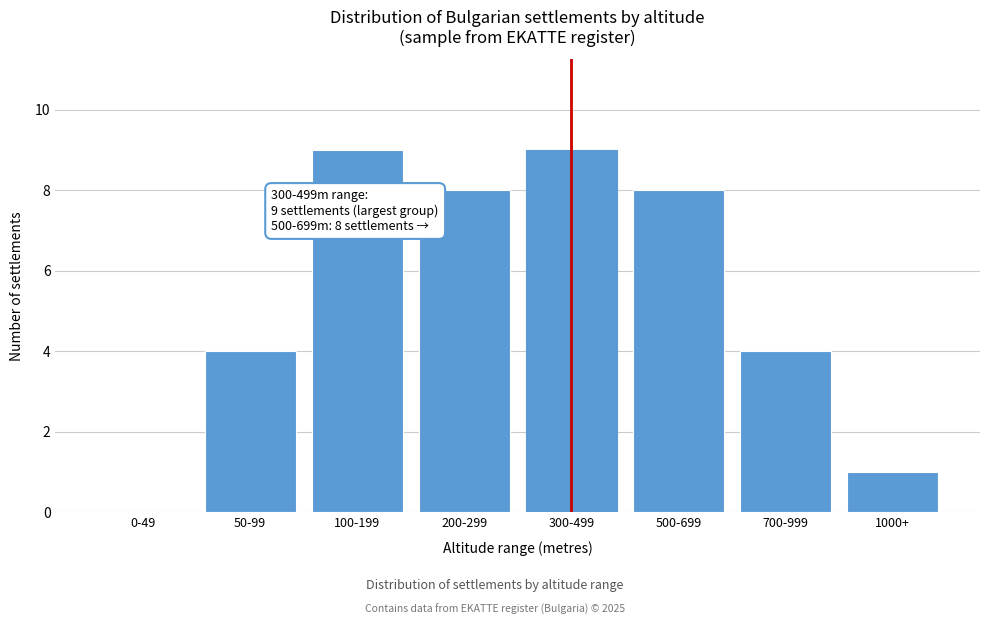

Reading right to left, extract all data points from this chart.

1000+=1	700-999=4	500-699=8	300-499=9	200-299=8	100-199=9	50-99=4	0-49=0